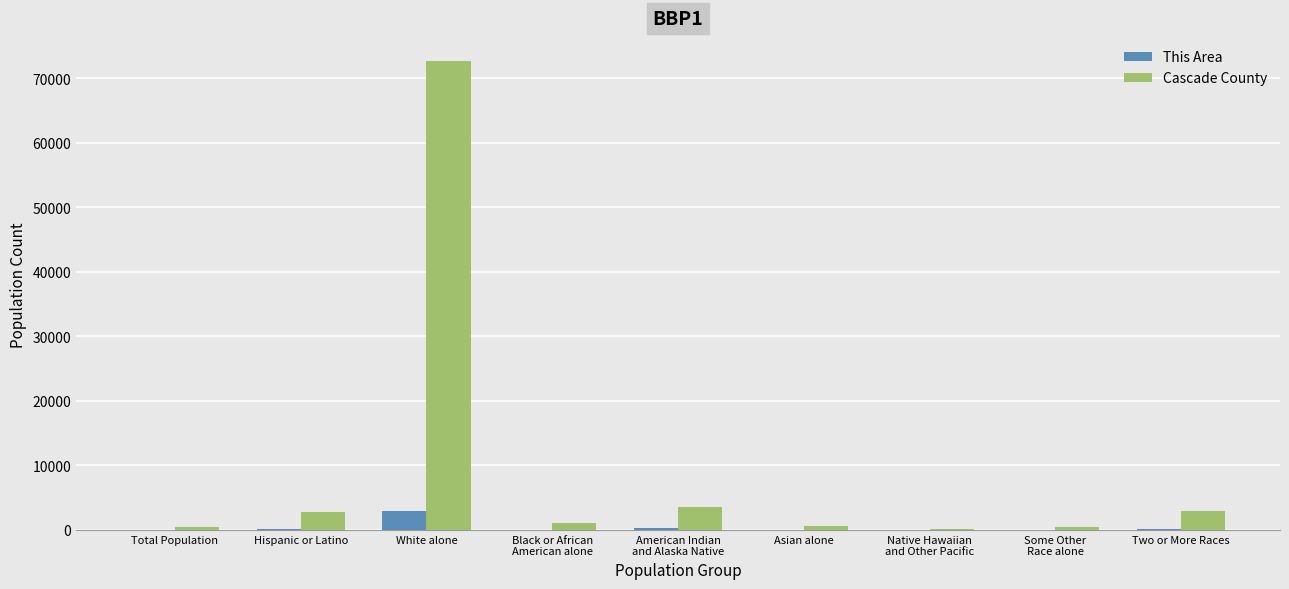

At which category is the sum across all series the highest?

White alone